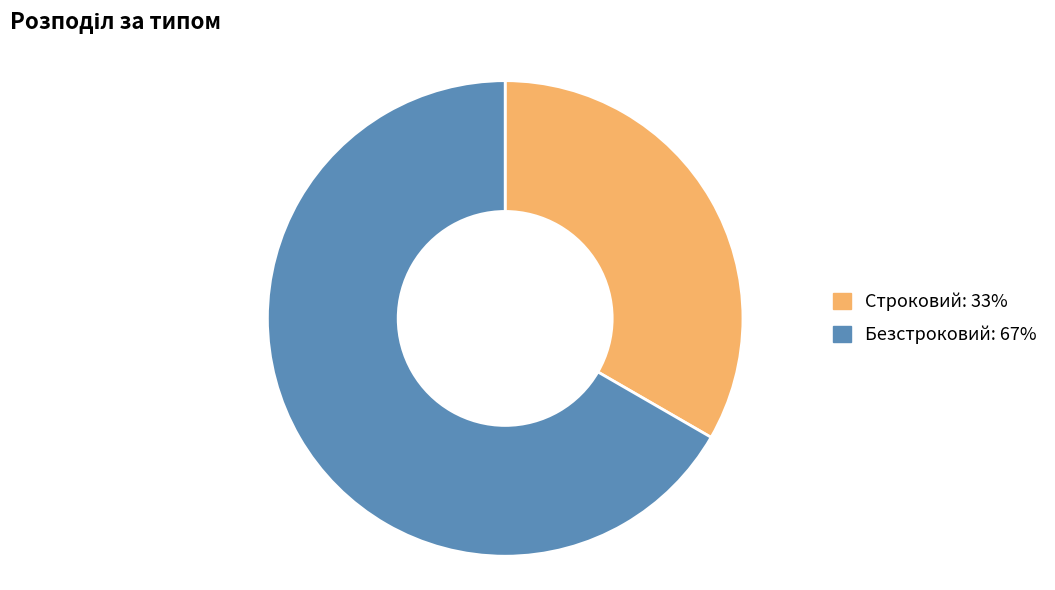

Is the sum of Строковий and Безстроковий greater than half?

Yes